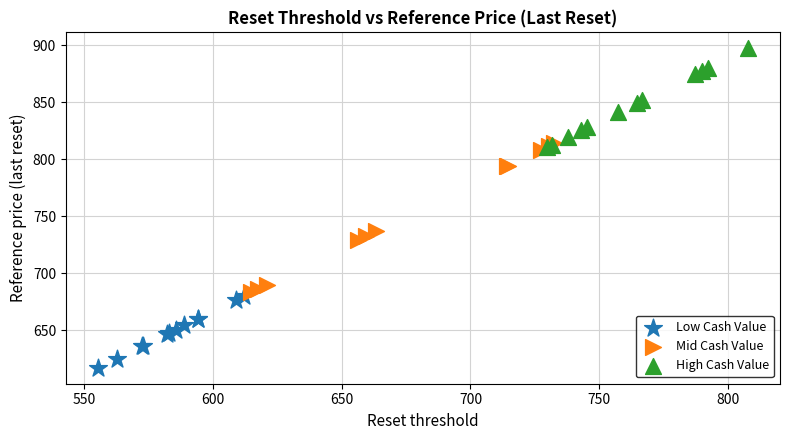

Which series contains the highest Y value?

High Cash Value